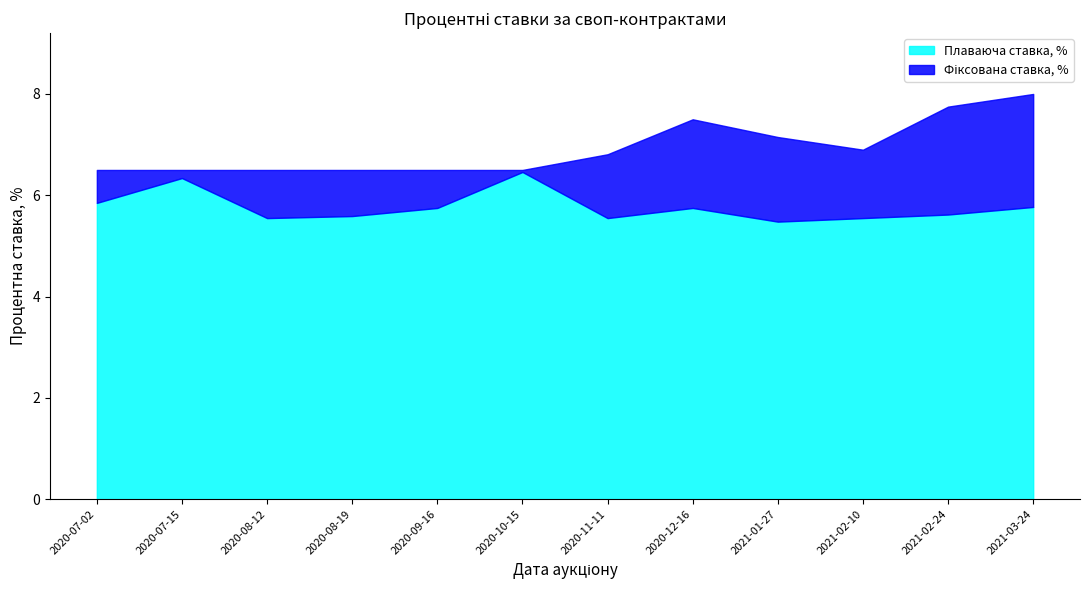

Which category has the highest value in the Фіксована ставка, % series?

2021-03-24